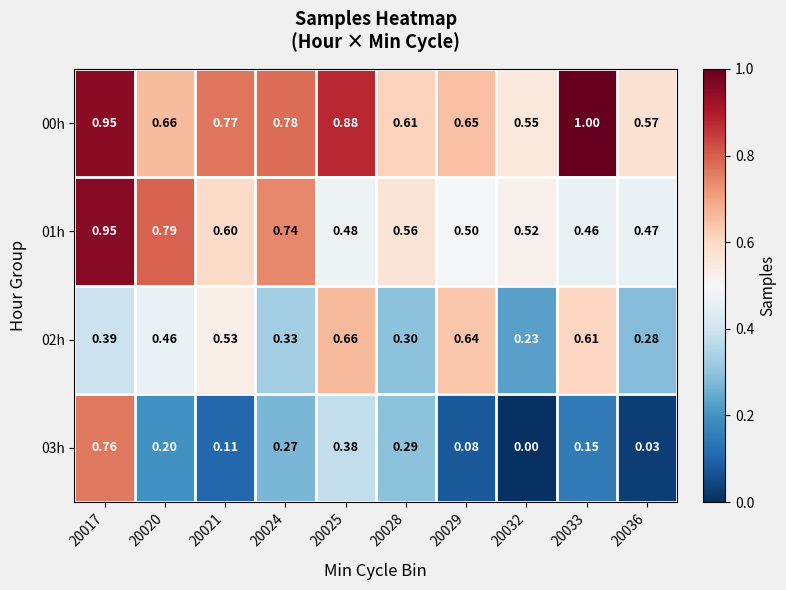

Between 20029 and 20033, which series saw the biggest shift?

00h